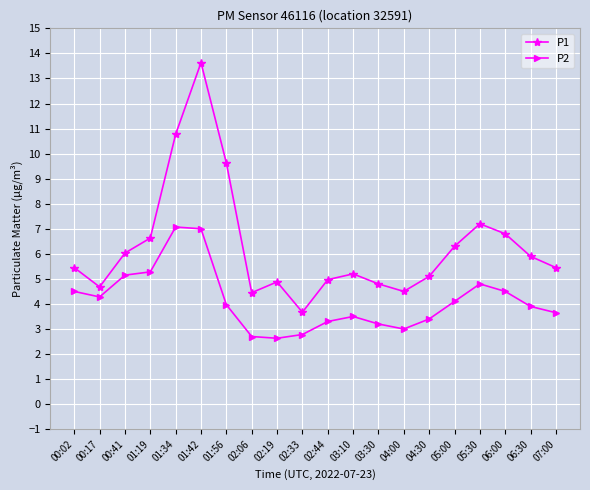

Is it true that P1 equals 1.9 at 03:30?

False